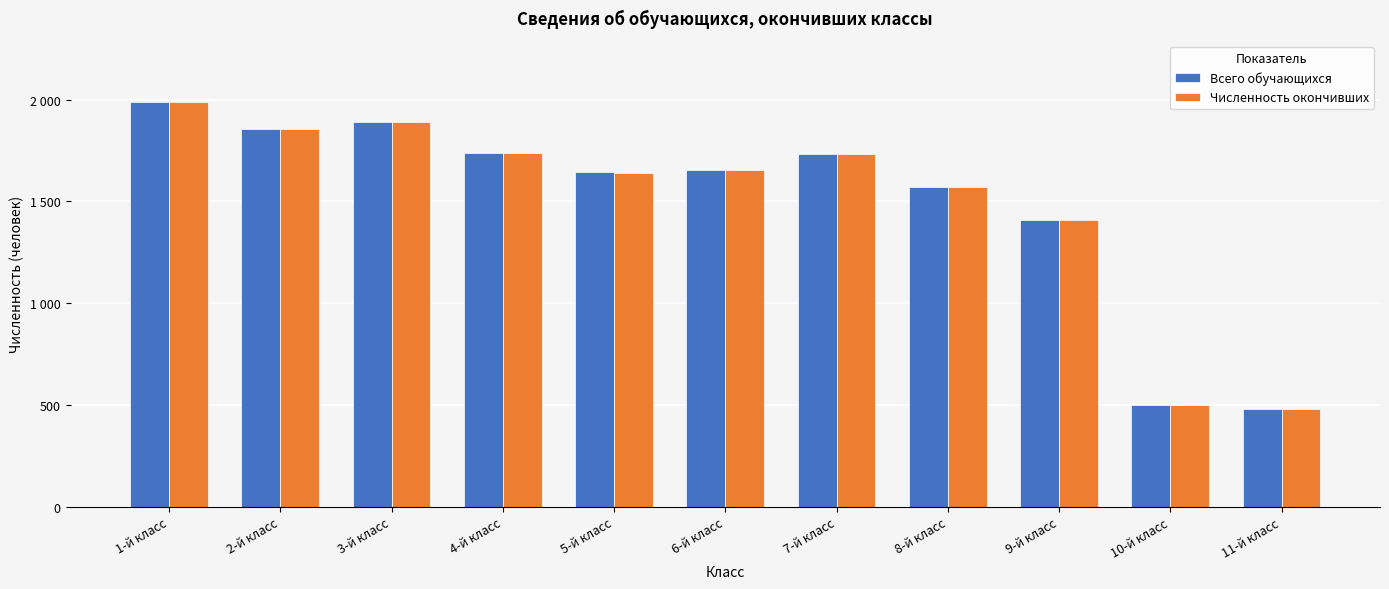

Rank the series by their average value, from highest to lowest.

Всего обучающихся, Численность окончивших